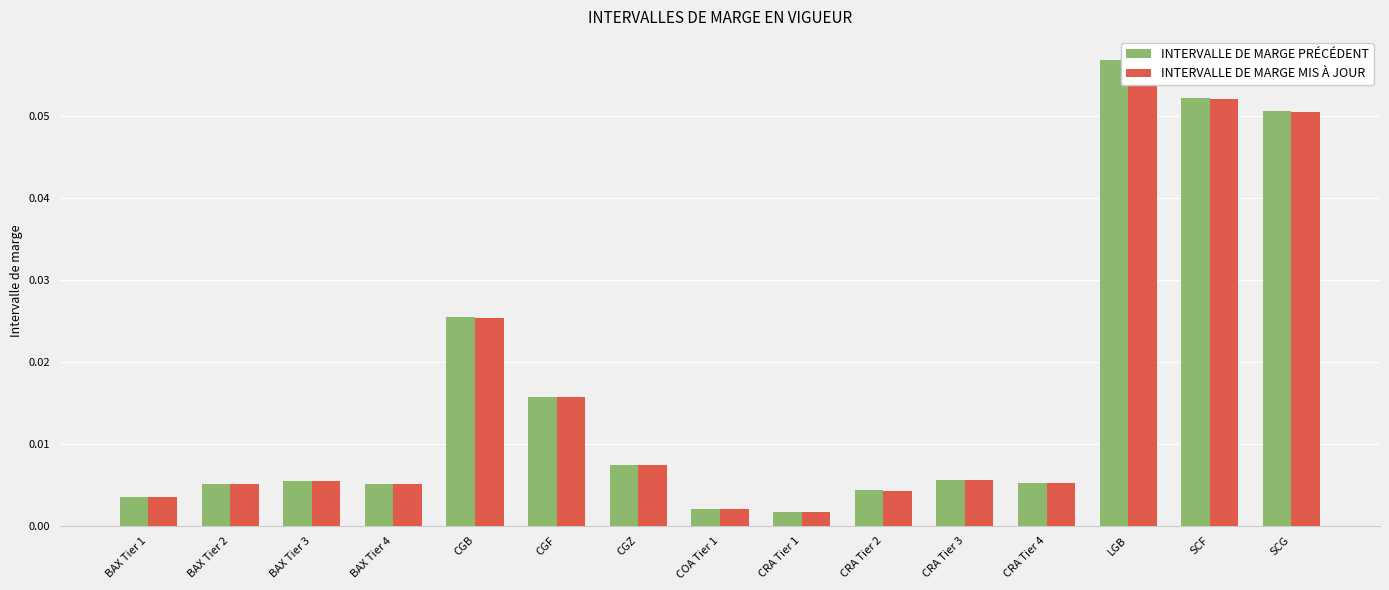

What is the difference between the second highest and minimum values in the INTERVALLE DE MARGE MIS À JOUR series?

0.1